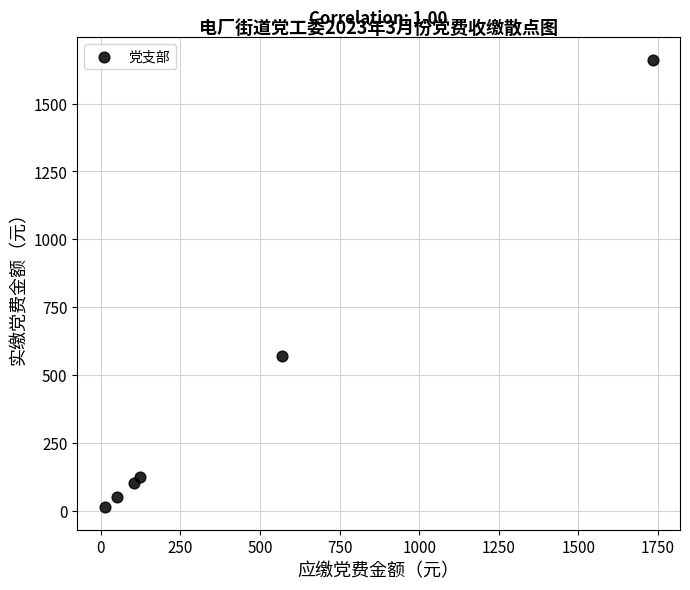

What Y value in the scatter plot is closest to 837?

569.0